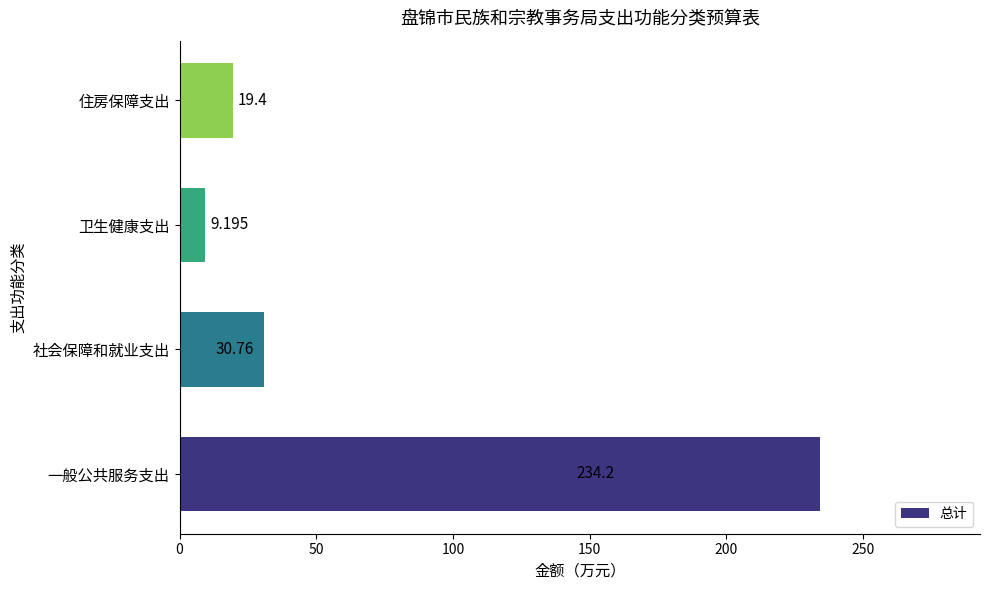

List the labels in order of value, smallest first.

卫生健康支出, 住房保障支出, 社会保障和就业支出, 一般公共服务支出